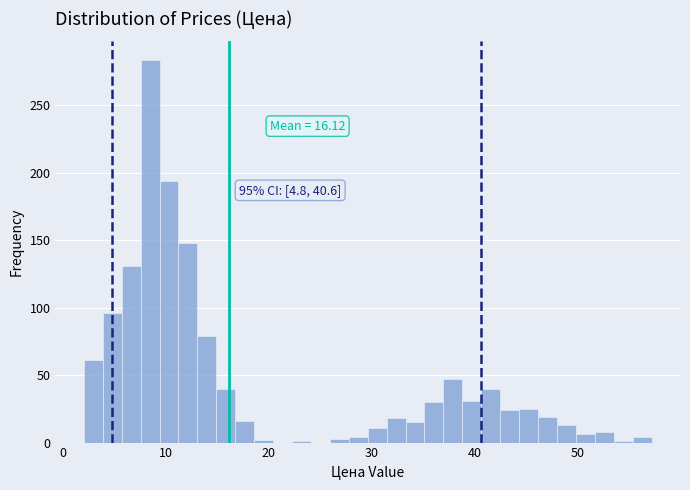

Read against the x-axis, roughly where is the centre of the tallest bar?

8